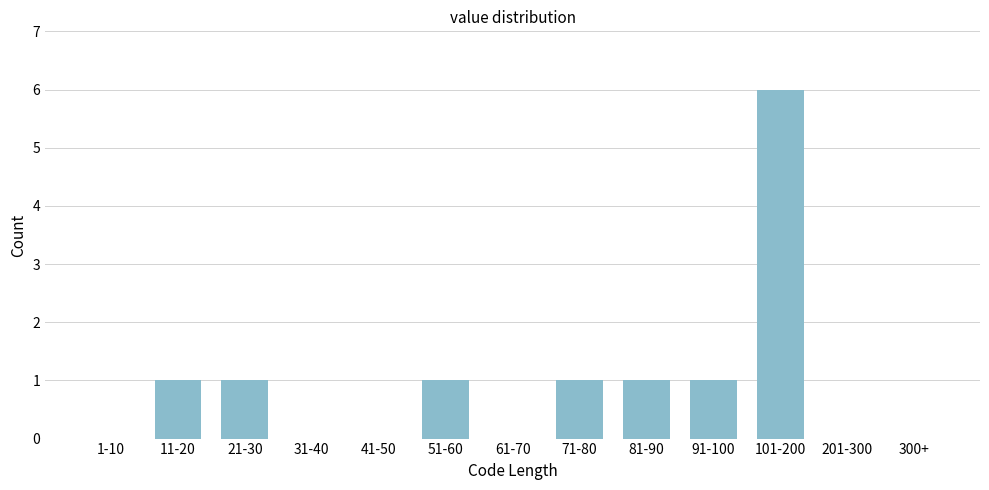

Reading right to left, what are all the values shown in this chart?

300+=0	201-300=0	101-200=6	91-100=1	81-90=1	71-80=1	61-70=0	51-60=1	41-50=0	31-40=0	21-30=1	11-20=1	1-10=0